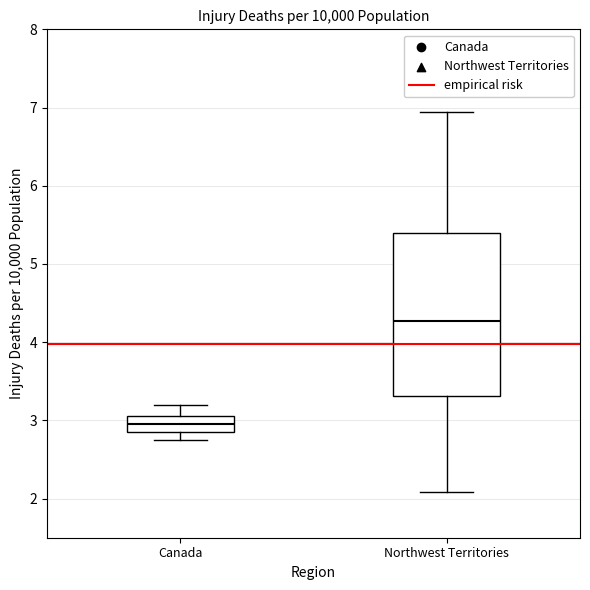

Reading left to right, read every box against the y-axis: the position of its median line, the range the box covers, and the ends of its whiskers. The values are not printed on the chart, so give them approximately, as read against the axis.

Canada: median 3.0, box 2.8 to 3.1, whiskers 2.7 to 3.2
Northwest Territories: median 4.3, box 3.3 to 5.4, whiskers 2.1 to 6.9